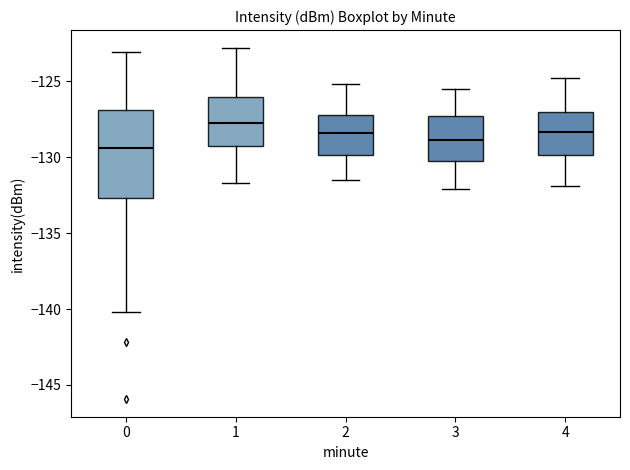

Which box has the highest median line?

1